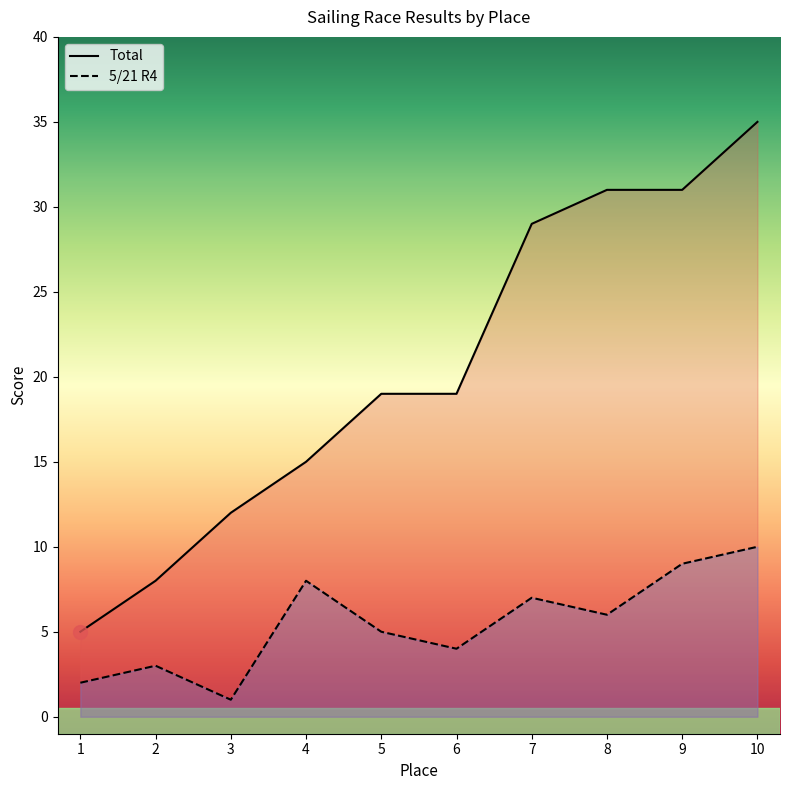

Which series has the largest total across all categories?

Total